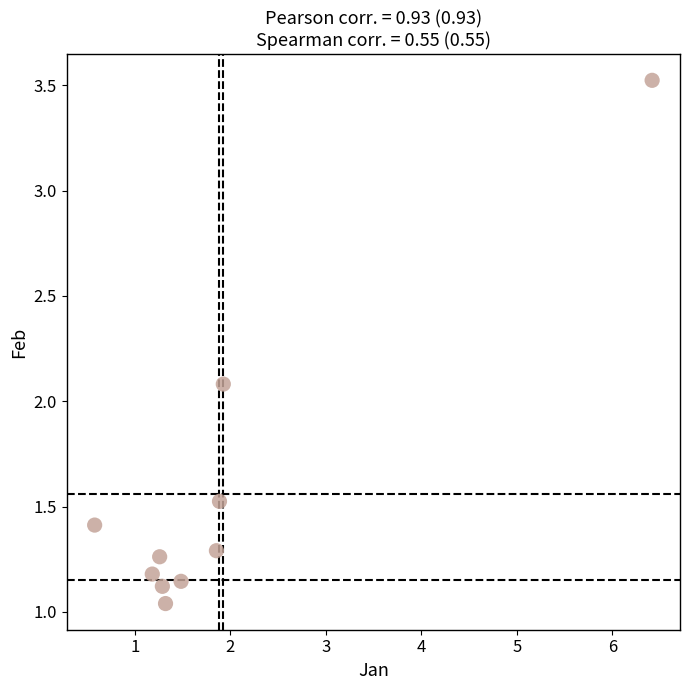

What Y value in the scatter plot is closest to 2?

2.1